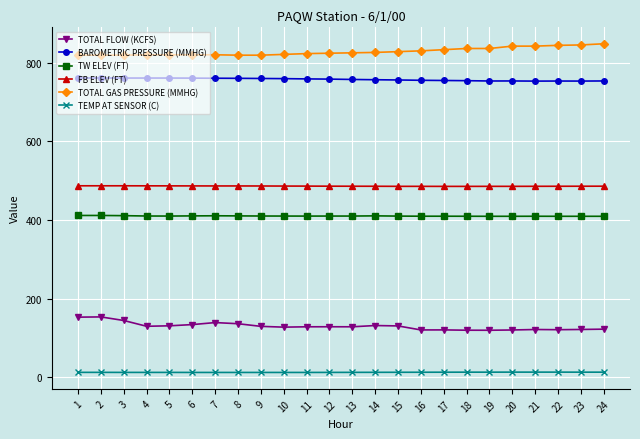

Is this an area chart (filled region under the line)?

No